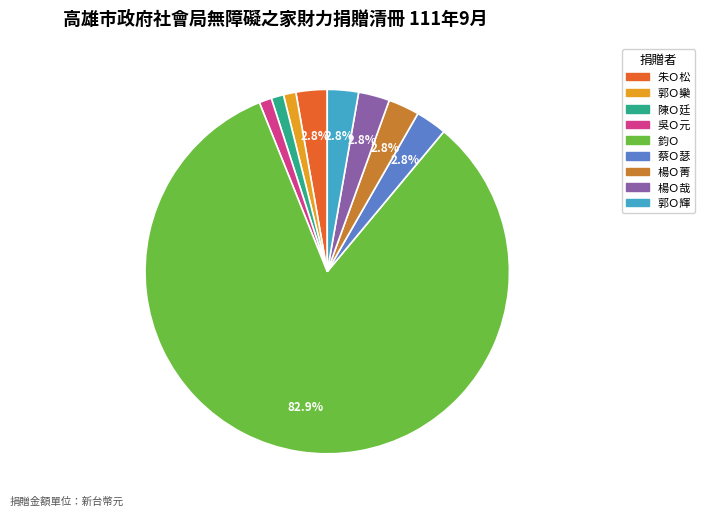

Which category has the biggest portion of the pie?

鈞Ｏ